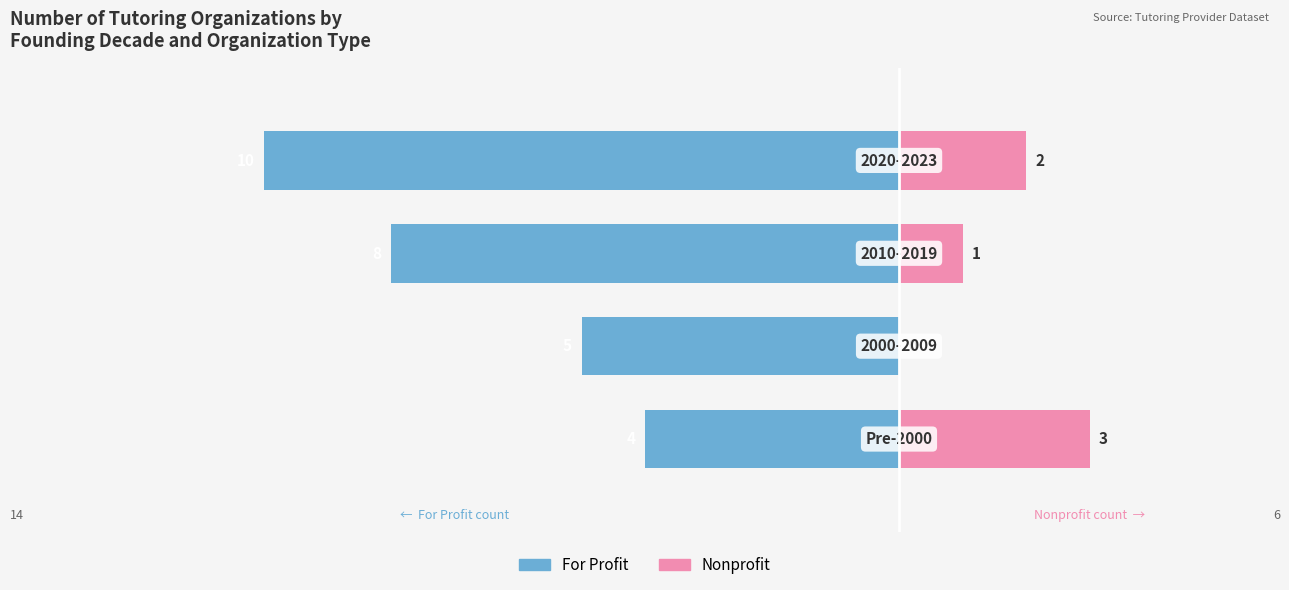

Which has a higher value, 1 or 2?

1